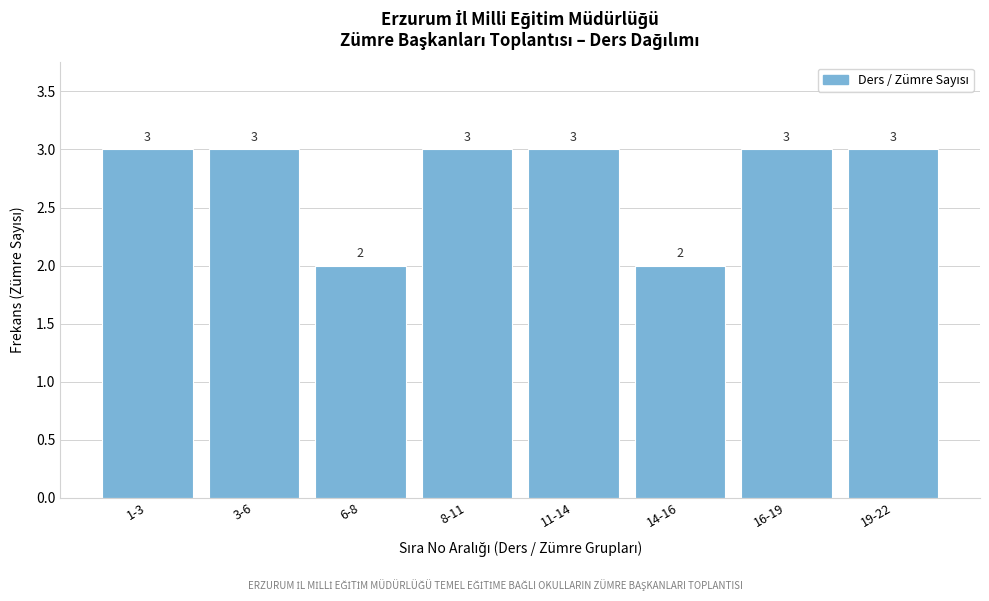

Reading right to left, list all the values displayed in this chart.

3	3	2	3	3	2	3	3